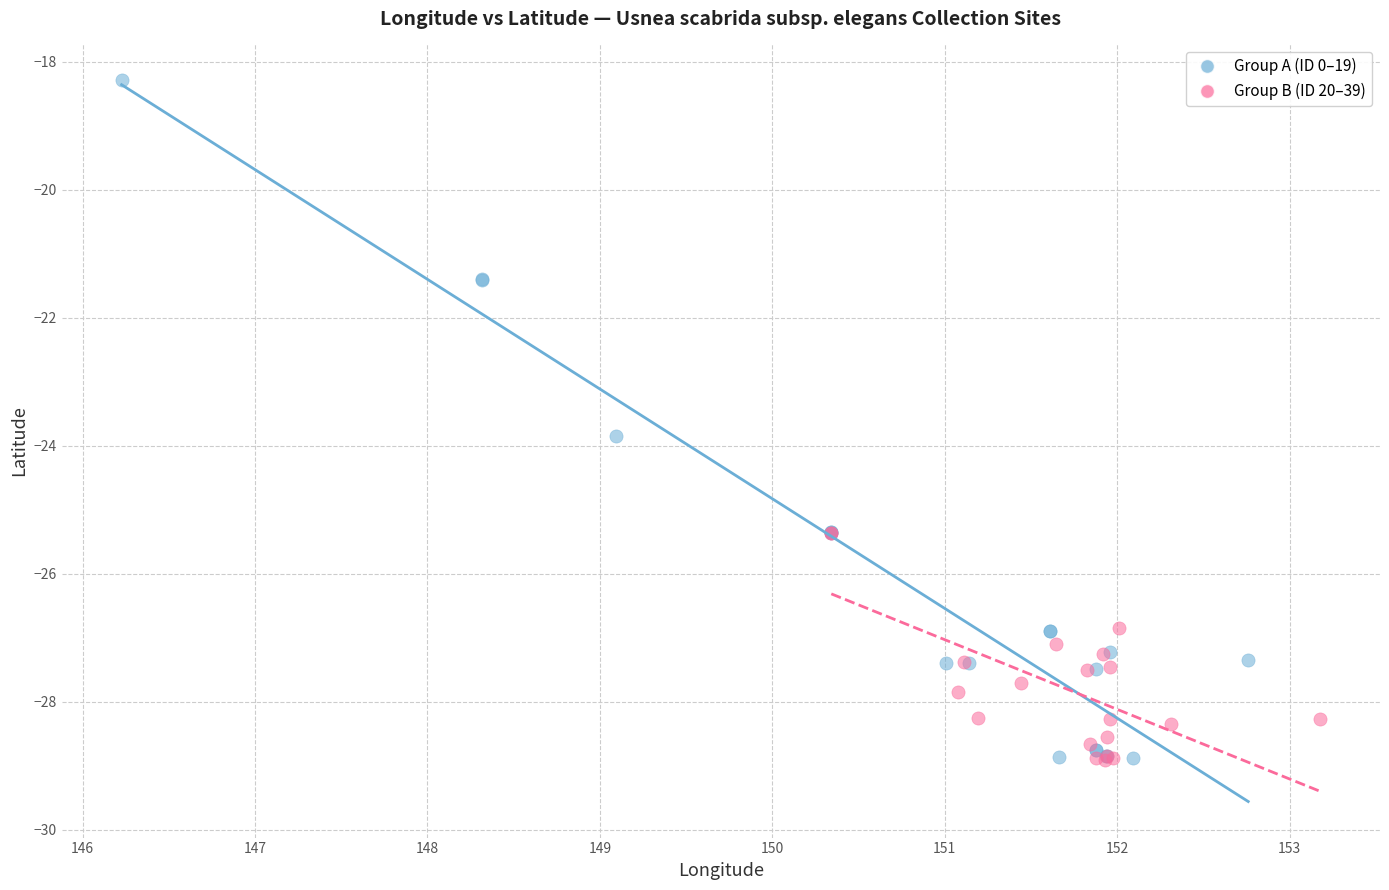

Which series contains the highest Y value?

Group A (ID 0–19)